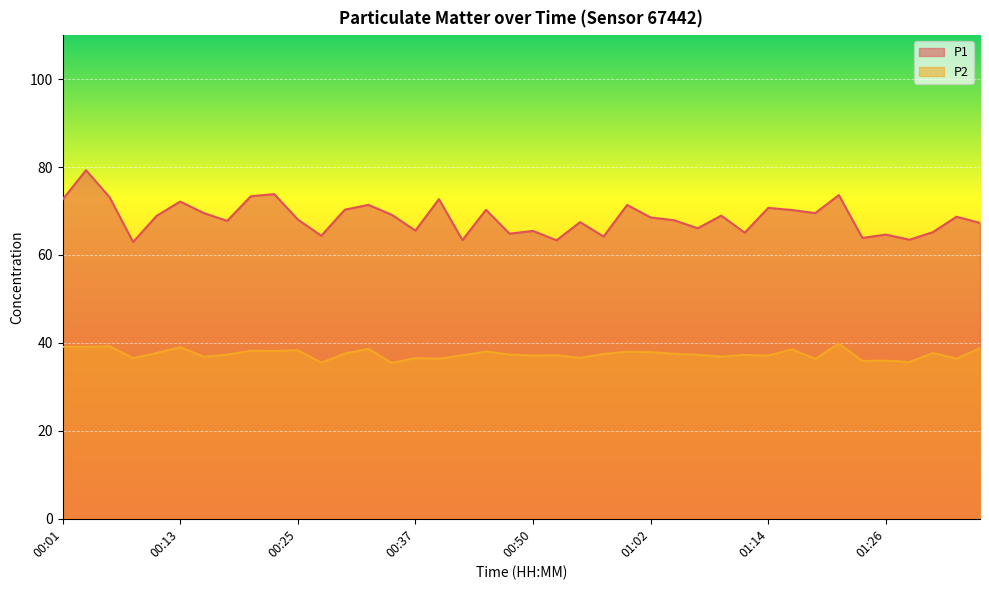

True or false: P1 and P2 cross at least once.

False